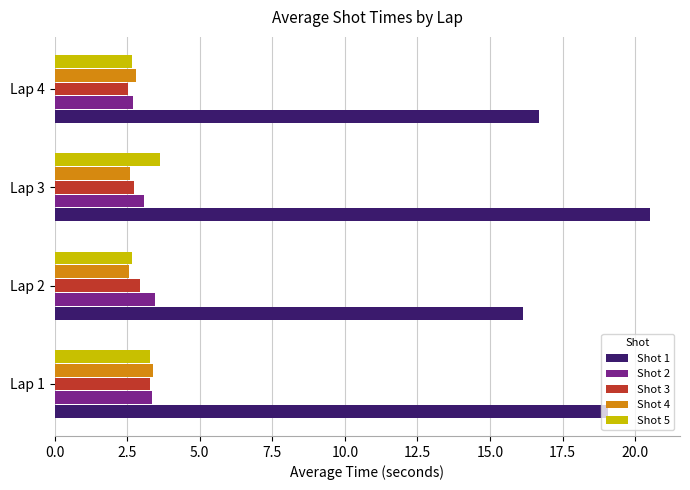

At how many categories does at least one series exceed 17?

2